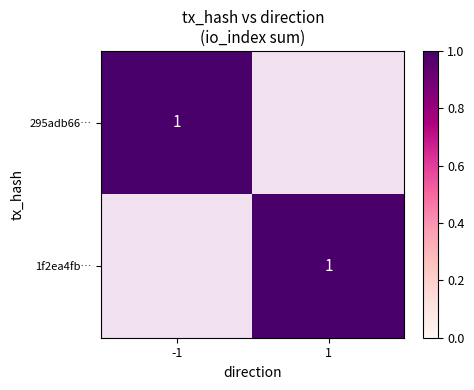

How many categories are shown in the chart?

2